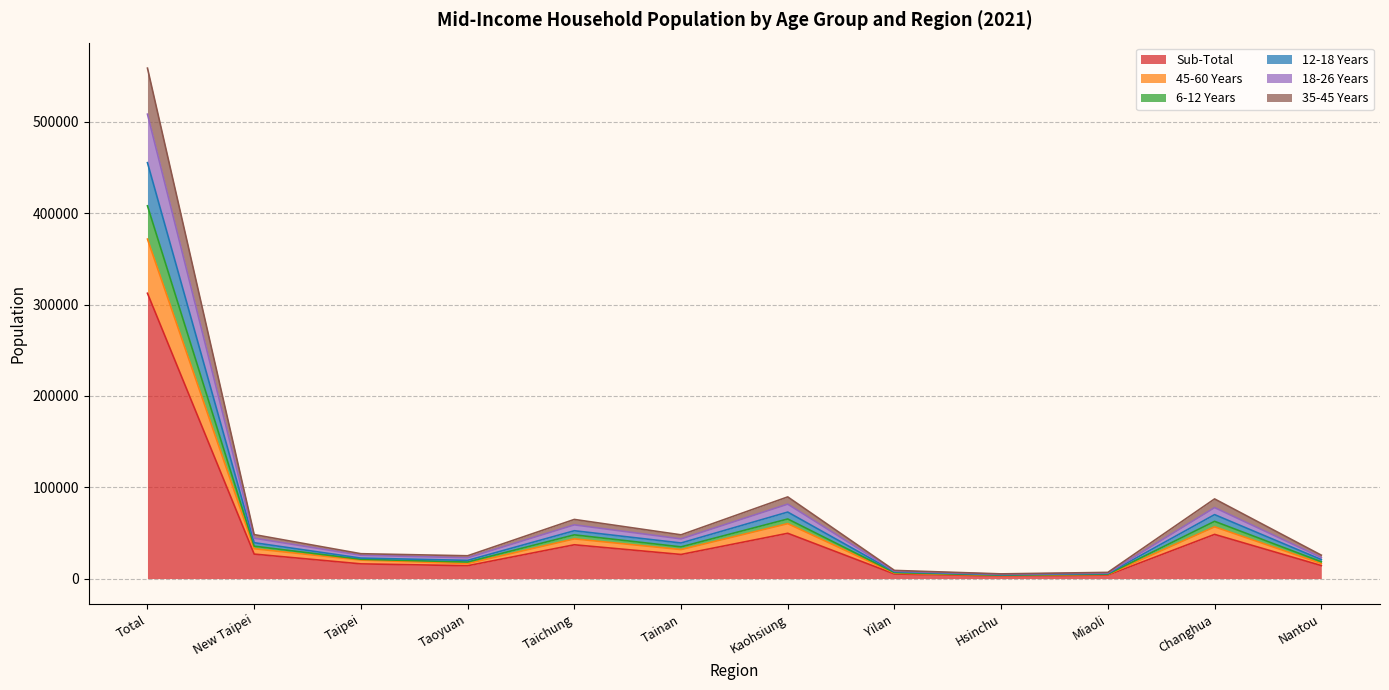

Is it true that Sub-Total equals 36995 at Taichung?

True